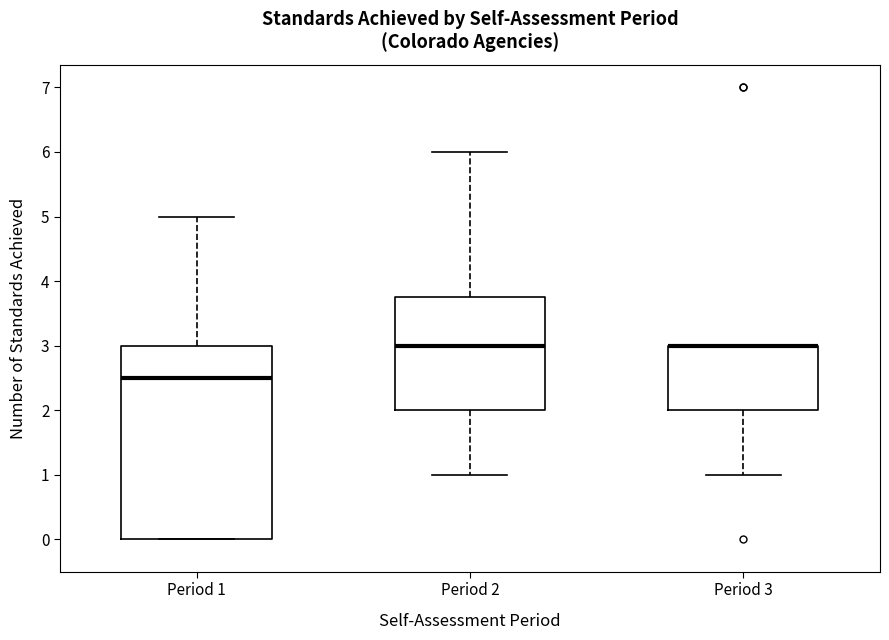

Where does the upper whisker of the box for Period 1 end on the y-axis? The values are not printed on the chart, so give them approximately, as read against the axis.

5.0